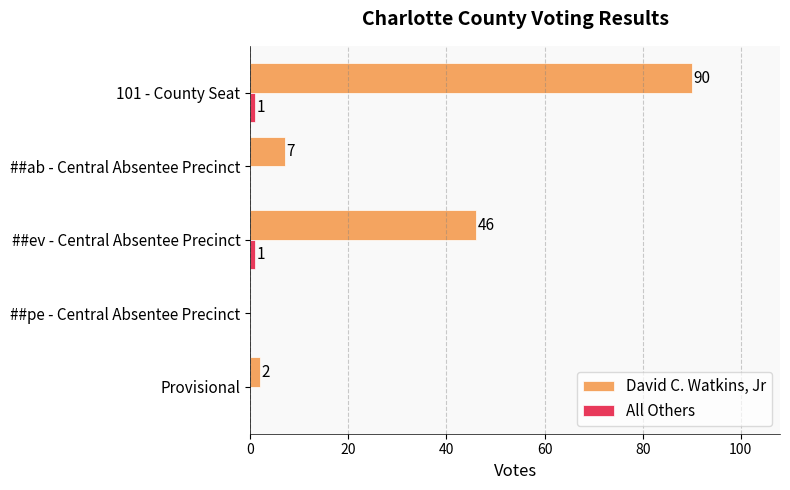

Which series has the largest total across all categories?

David C. Watkins, Jr